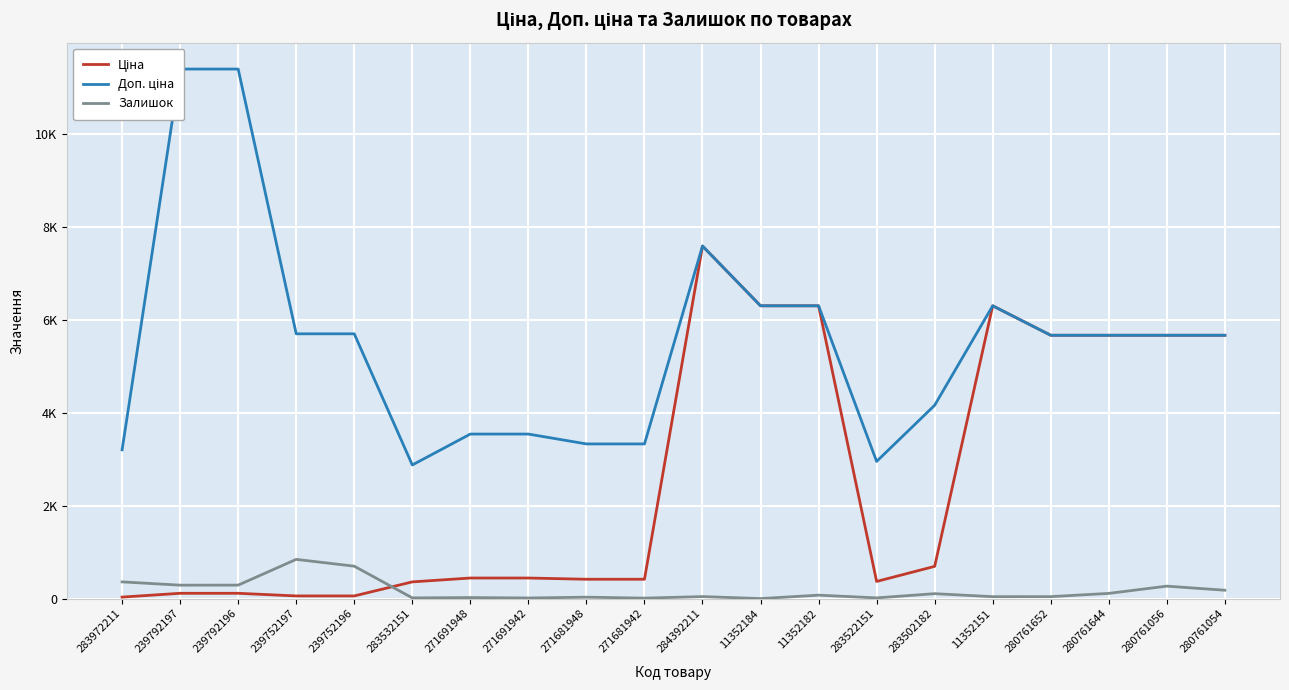

Reading left to right, list all the values displayed in this chart.

Ціна: 283972211=32.0	239792197=114.1	239792196=114.1	239752197=57.0	239752196=57.0	283532151=359.9	271691948=443.1	271691942=443.1	271681948=416.6	271681942=416.6	284392211=7596.5	11352184=6308.8	11352182=6308.8	283522151=369.5	283502182=694.3	11352151=6308.8	280761652=5673.8	280761644=5673.8	280761056=5673.8	280761054=5673.8
Доп. ціна: 283972211=3205.0	239792197=11410.0	239792196=11410.0	239752197=5705.0	239752196=5705.0	283532151=2878.8	271691948=3545.0	271691942=3545.0	271681948=3332.5	271681942=3332.5	284392211=7596.5	11352184=6308.8	11352182=6308.8	283522151=2955.8	283502182=4165.6	11352151=6308.8	280761652=5673.8	280761644=5673.8	280761056=5673.8	280761054=5673.8
Залишок: 283972211=360.0	239792197=289.0	239792196=290.0	239752197=845.0	239752196=698.0	283532151=15.0	271691948=22.0	271691942=13.0	271681948=30.0	271681942=10.0	284392211=43.0	11352184=0.0	11352182=74.0	283522151=15.0	283502182=106.0	11352151=41.0	280761652=42.0	280761644=112.0	280761056=268.0	280761054=180.0